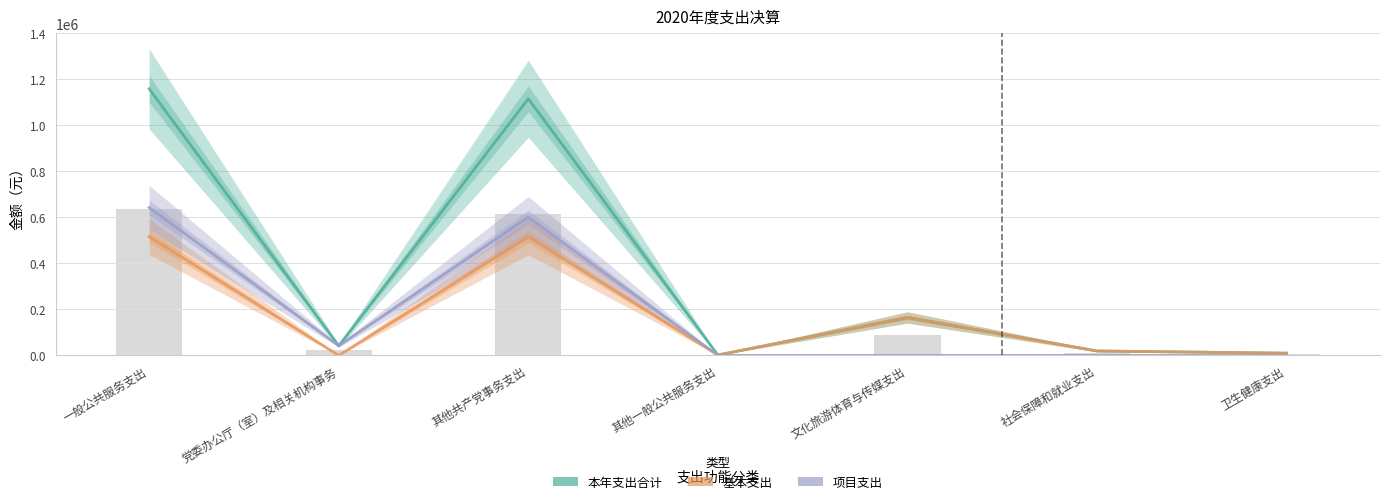

What is the difference between the second highest and second lowest values in the 本年支出合计 series?

1106624.9